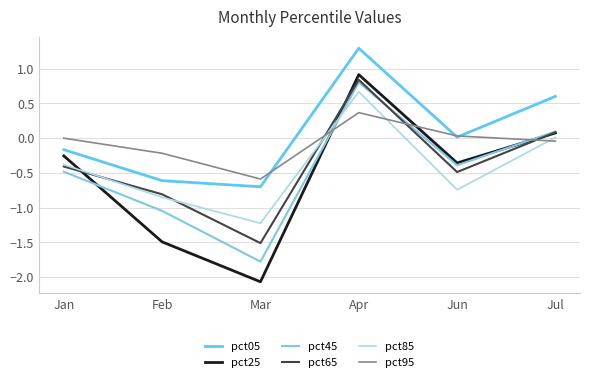

Reading left to right, transcribe all the data shown in this chart.

pct05: Jan=-0.2	Feb=-0.6	Mar=-0.7	Apr=1.3	Jun=0.0	Jul=0.6
pct25: Jan=-0.3	Feb=-1.5	Mar=-2.1	Apr=0.9	Jun=-0.4	Jul=0.1
pct45: Jan=-0.5	Feb=-1.0	Mar=-1.8	Apr=0.8	Jun=-0.4	Jul=0.1
pct65: Jan=-0.4	Feb=-0.8	Mar=-1.5	Apr=0.8	Jun=-0.5	Jul=0.1
pct85: Jan=-0.4	Feb=-0.9	Mar=-1.2	Apr=0.7	Jun=-0.7	Jul=0.0
pct95: Jan=-0.0	Feb=-0.2	Mar=-0.6	Apr=0.4	Jun=0.0	Jul=-0.0